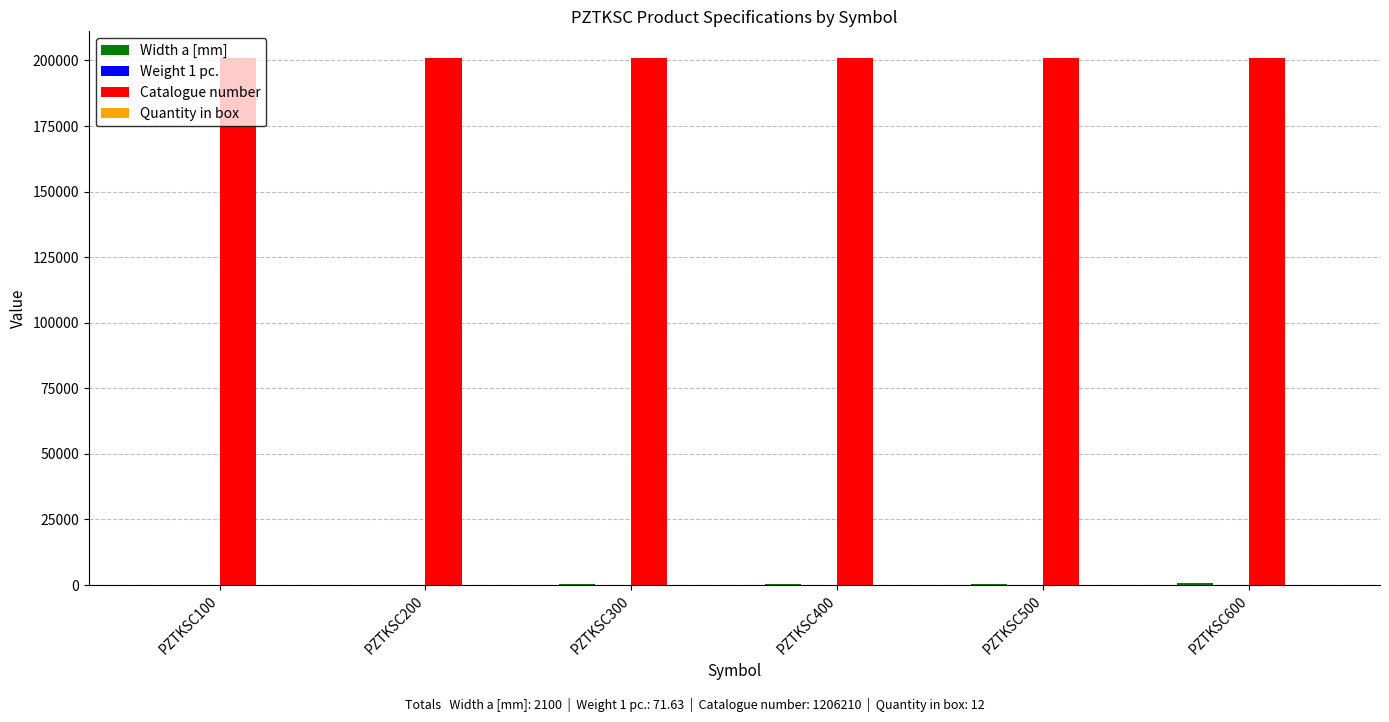

The value of Catalogue number at PZTKSC600 is 334522.1. True or false?

False